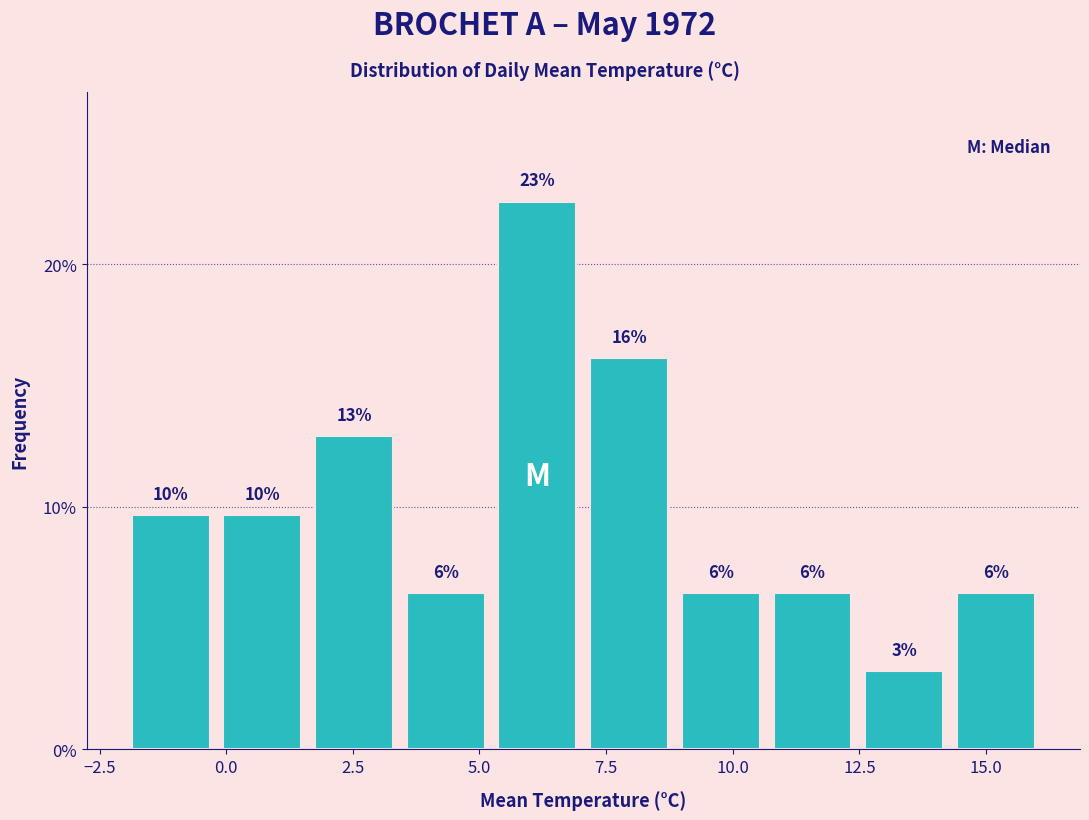

Around what value on the x-axis is the tallest bar? Give the approximate position of its centre, as read against the axis.

6.0